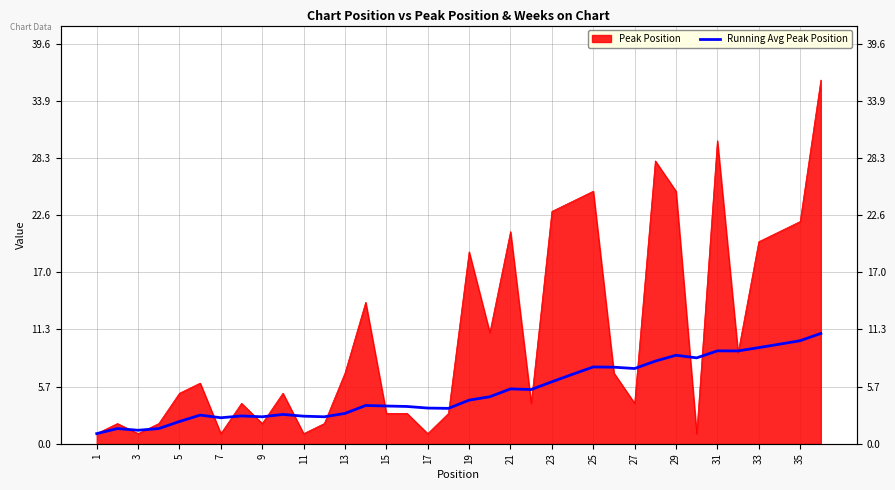

Which category has the lowest value across all series?

1